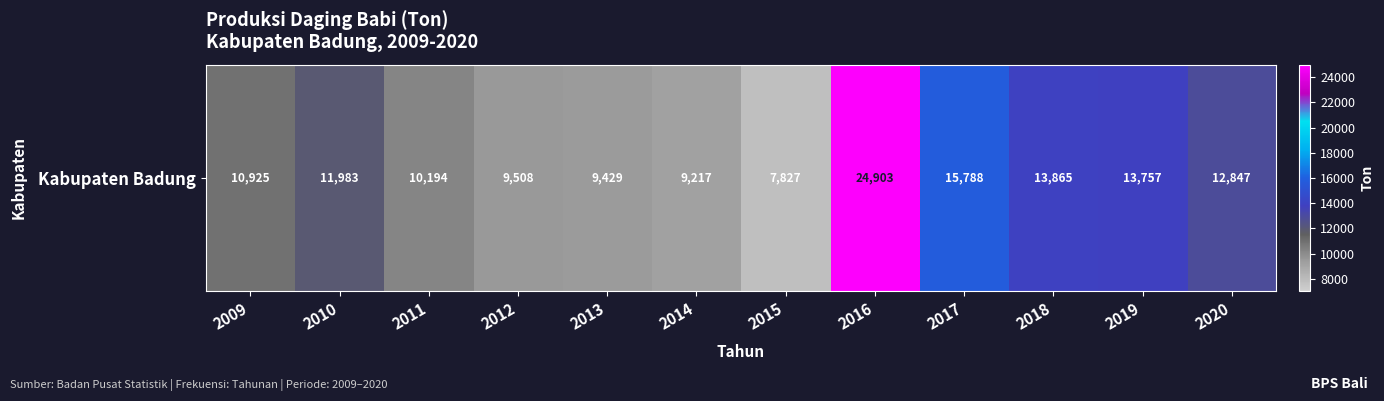

What is the smallest value displayed?

7827.2